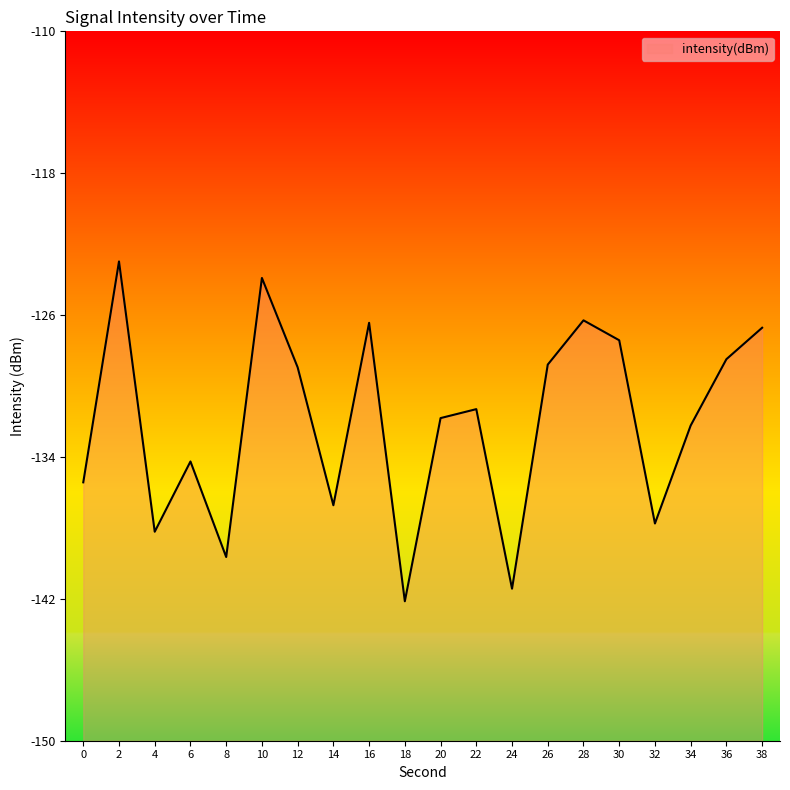

Does the chart have visible grid lines?

No